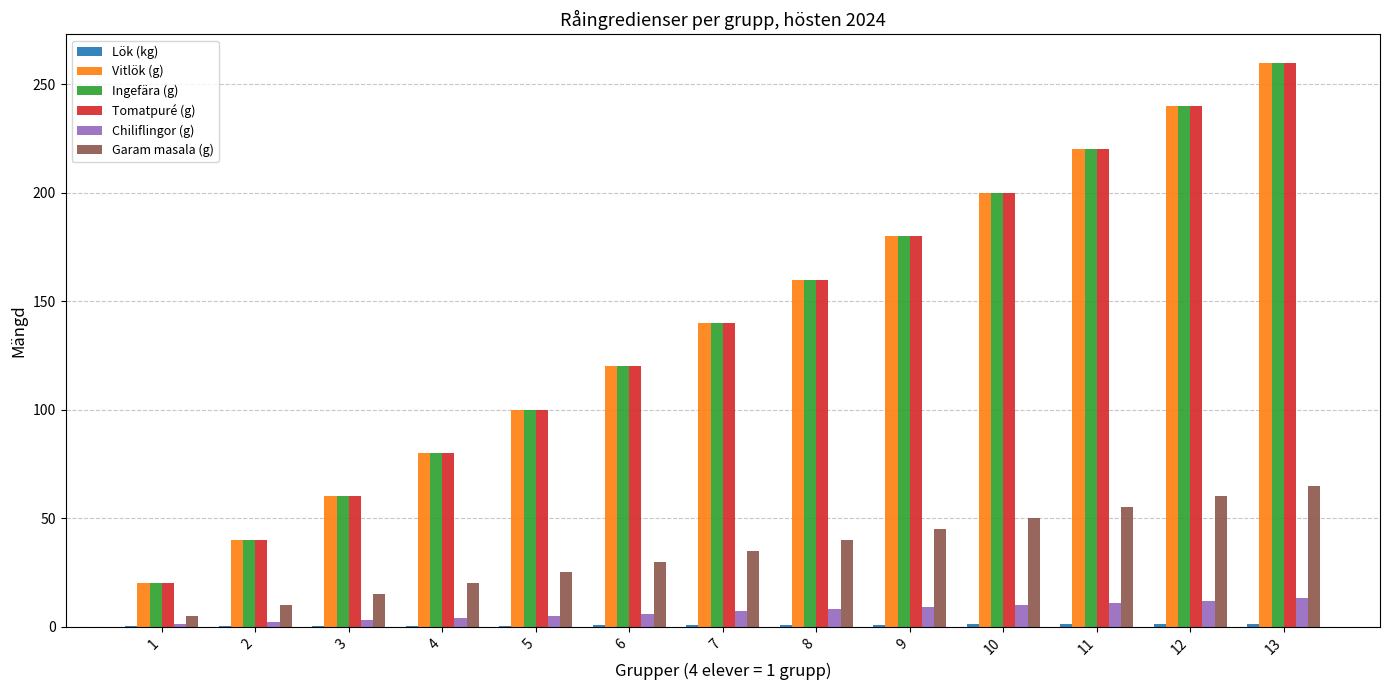

The Vitlök (g) series shows 361.1 at 13. True or false?

False